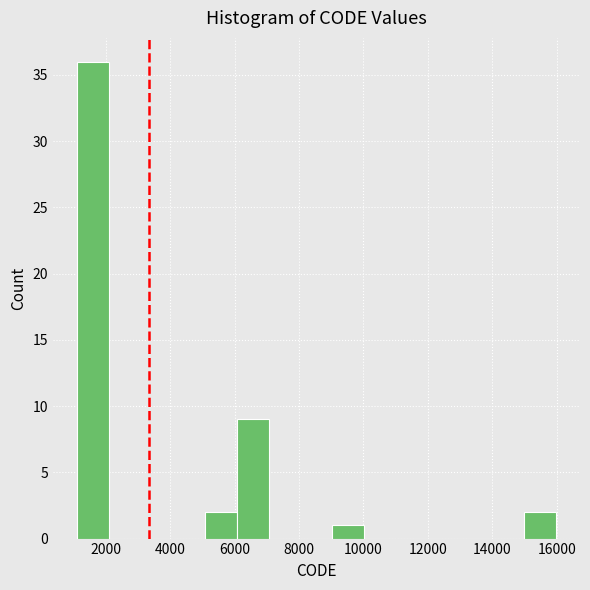

Reading left to right, transcribe this chart: for each bar, give the range it covers on the x-axis and its height. Neither the bar edges nor the heights are printed on the chart, so give them approximately, as read against the axes.

1200 to 2000: 36
2000 to 3000: 0
3000 to 4000: 0
4000 to 5000: 0
5000 to 6000: 2
6000 to 7000: 9
7000 to 8000: 0
8000 to 9000: 0
9000 to 10000: 1
10000 to 11000: 0
11000 to 12000: 0
12000 to 13000: 0
13000 to 14000: 0
14000 to 15000: 0
15000 to 16000: 2